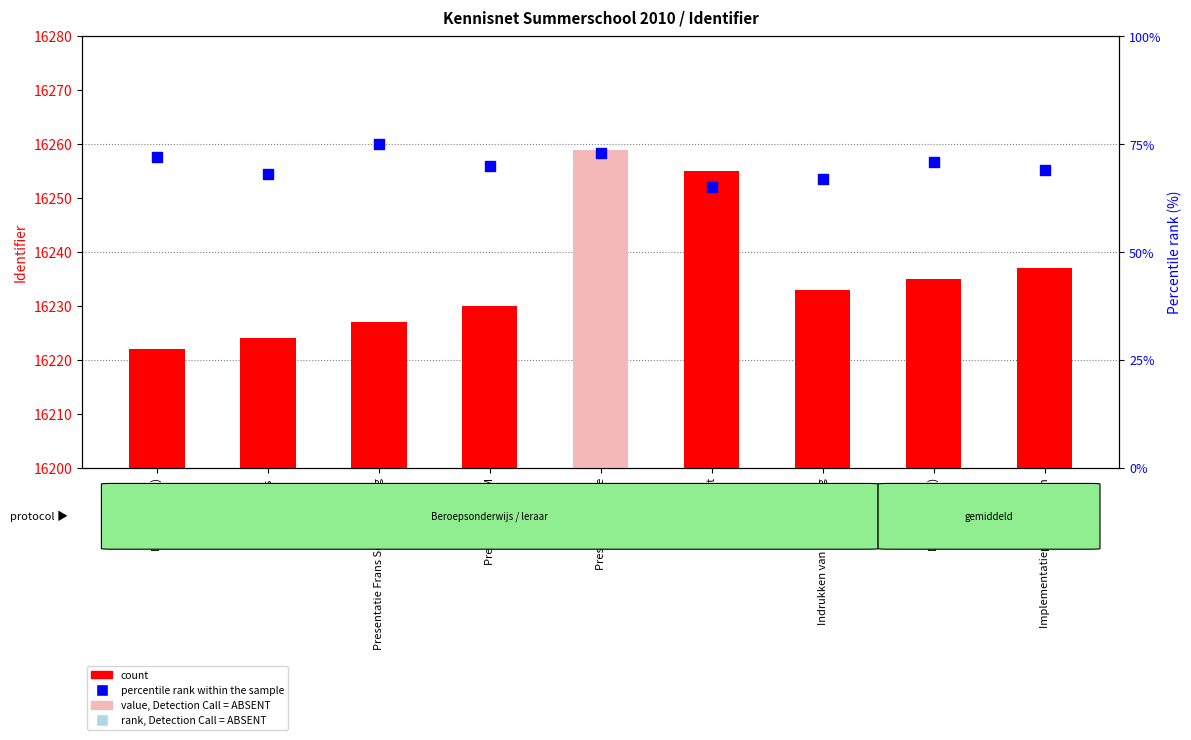

Which series contains the lowest Y value?

percentile rank within the sample